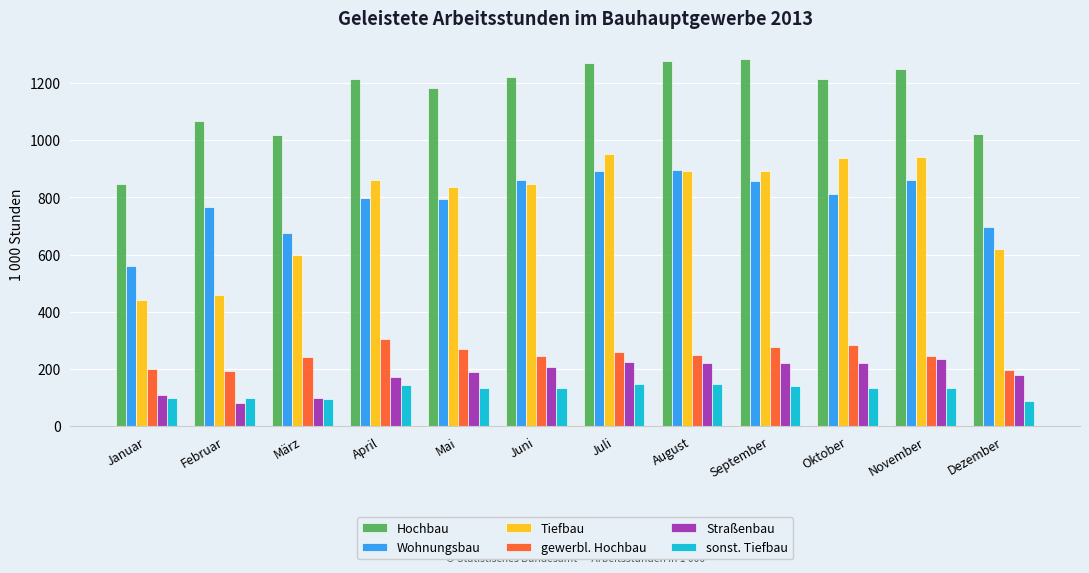

Which series has the largest total across all categories?

Hochbau